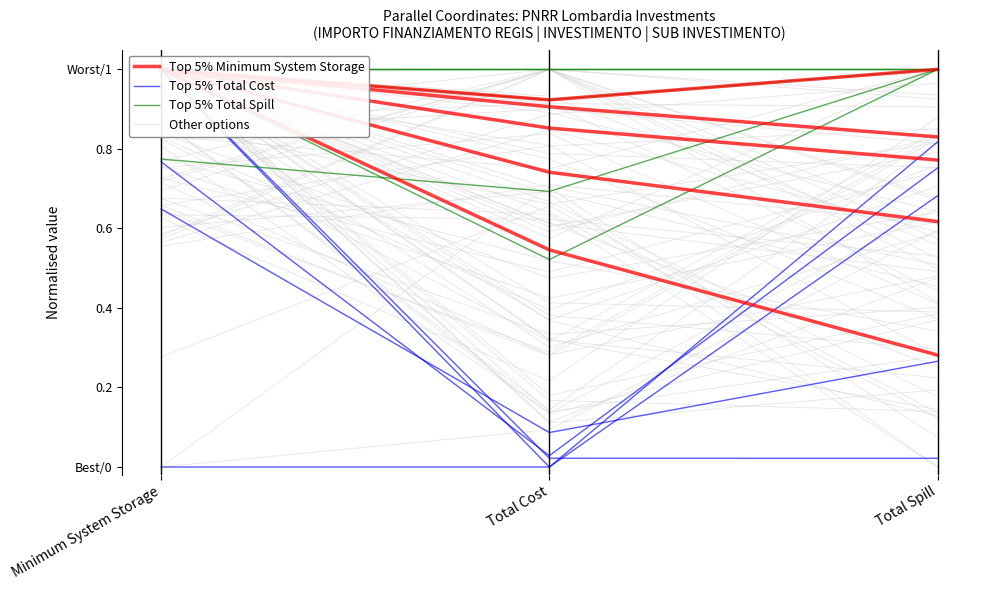

What is the sum of the Top 5% Minimum System Storage values at Minimum System Storage and Total Cost?

1.7